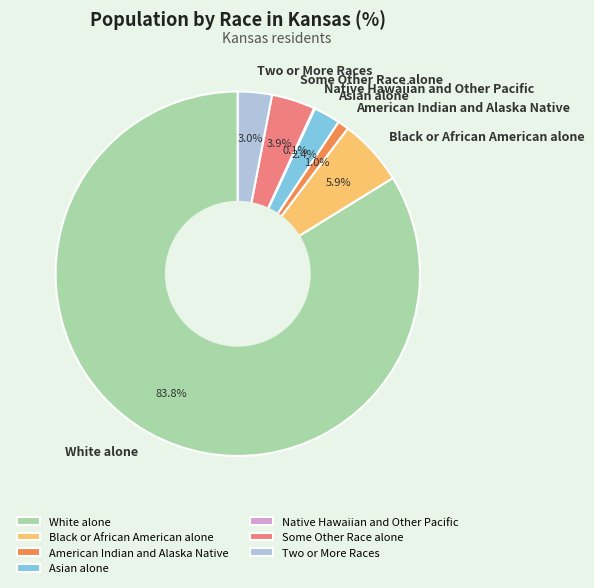

What is the ratio of the value at American Indian and Alaska Native to the value at Two or More Races?

0.3